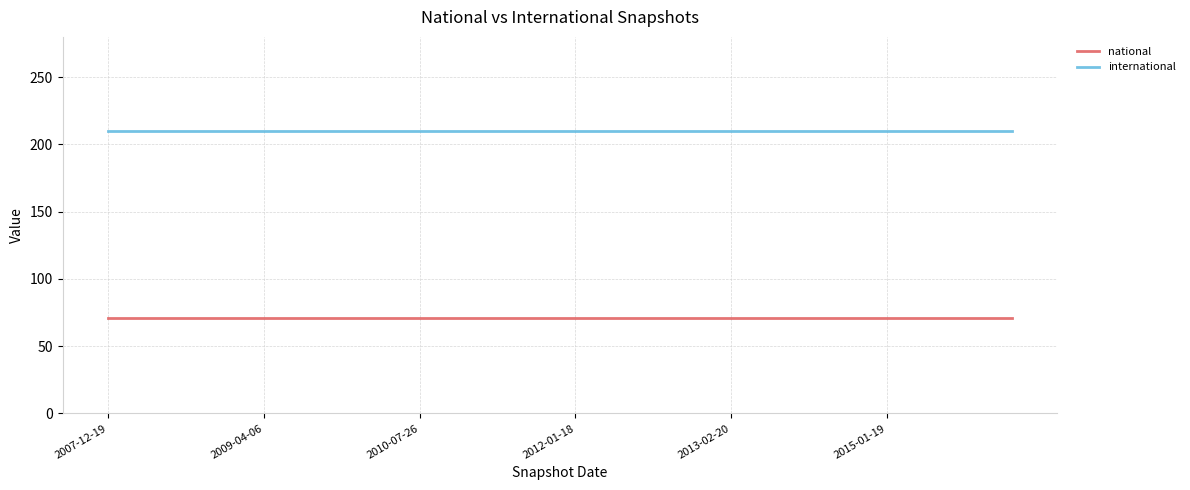

At how many categories does at least one series exceed 175?

30